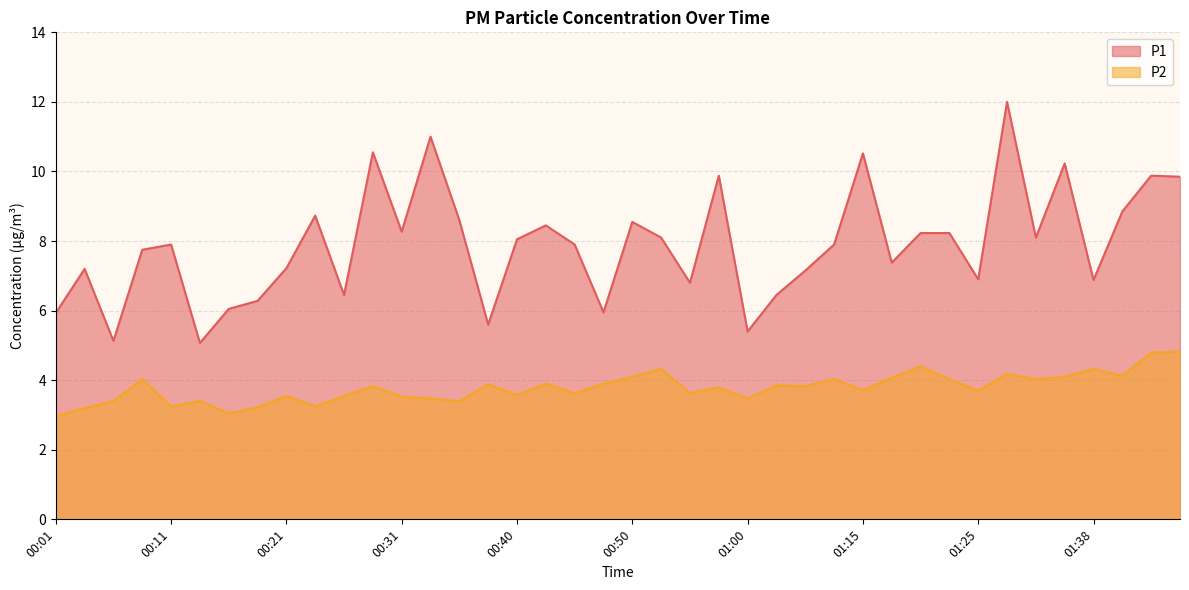

True or false: P2 has a value of 3.2 at 00:23.

True